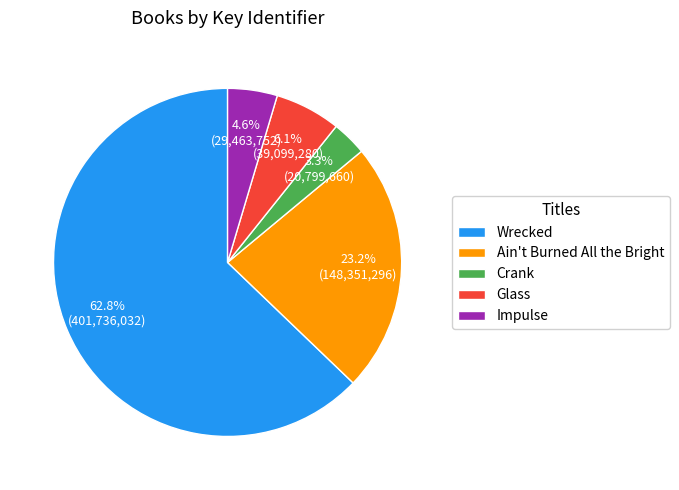

To the nearest percent, what portion does Impulse represent?

5%